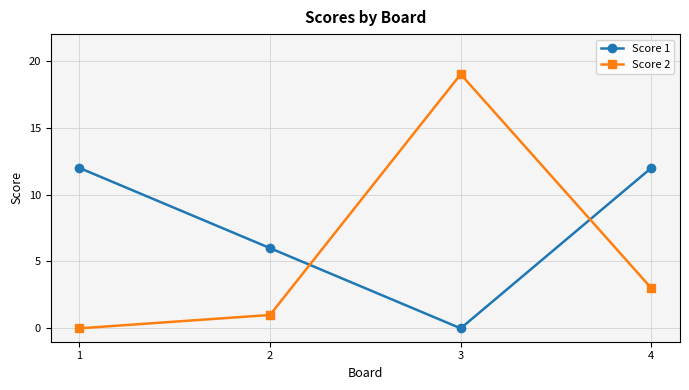

Between 1 and 4, which series saw the biggest shift?

Score 2